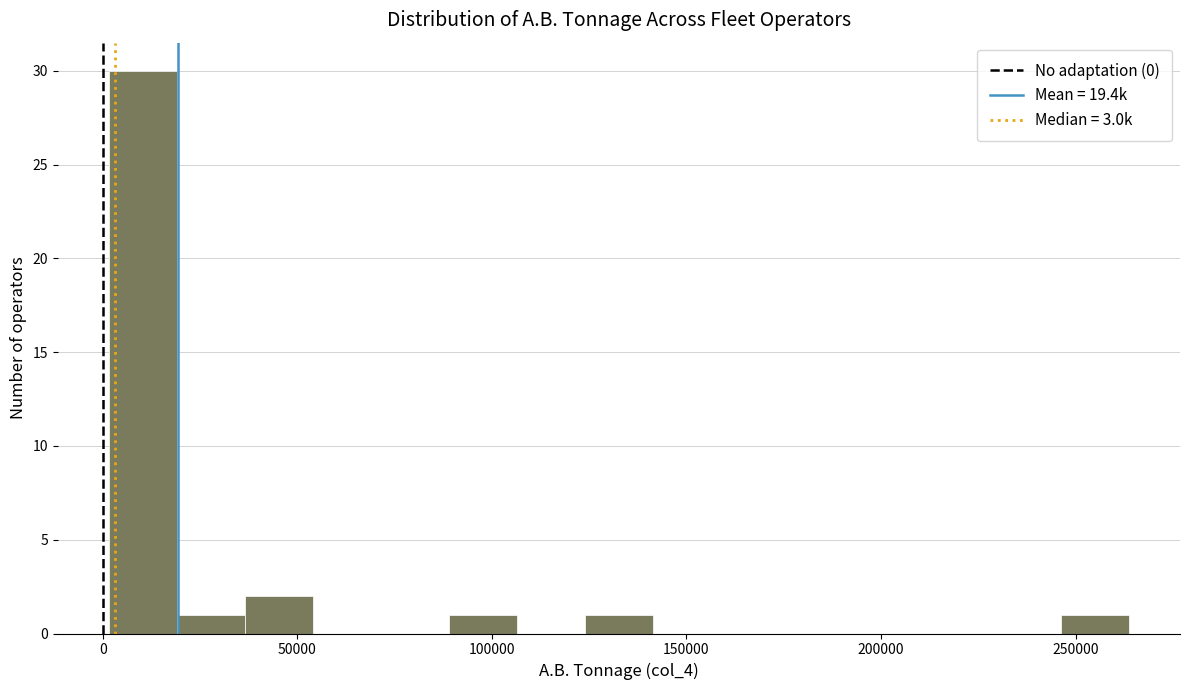

Around what value on the x-axis is the tallest bar? Give the approximate position of its centre, as read against the axis.

10000